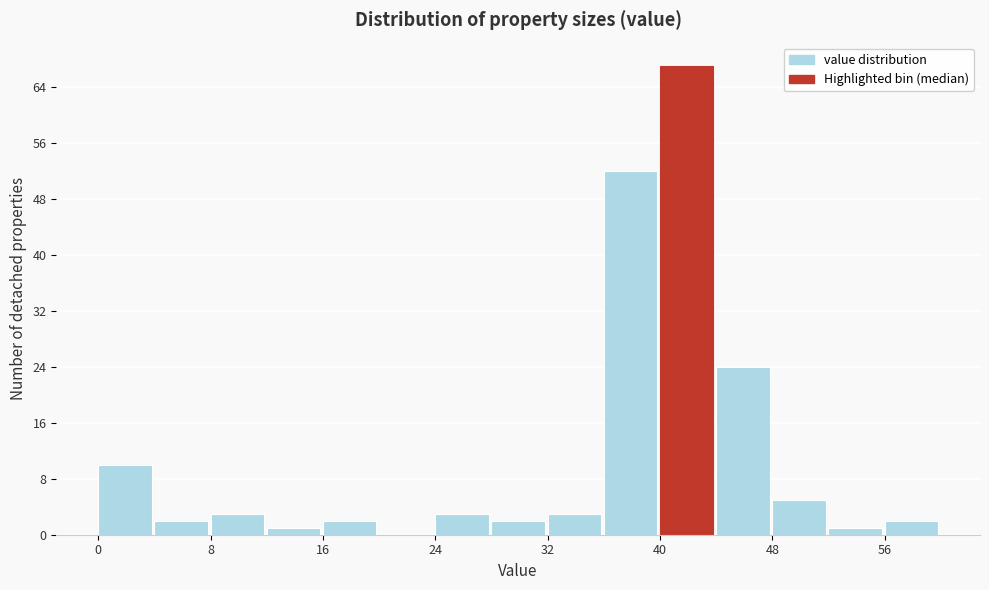

Reading left to right, transcribe this chart: for each bar, give the range it covers on the x-axis and its height. The values are not printed on the chart, so give them approximately, as read against the axis.

0 to 4: 10
4 to 8: 2
8 to 12: 3
12 to 16: 1
16 to 20: 2
20 to 24: 0
24 to 28: 3
28 to 32: 2
32 to 36: 3
36 to 40: 52
40 to 44: 67
44 to 48: 24
48 to 52: 5
52 to 56: 1
56 to 60: 2